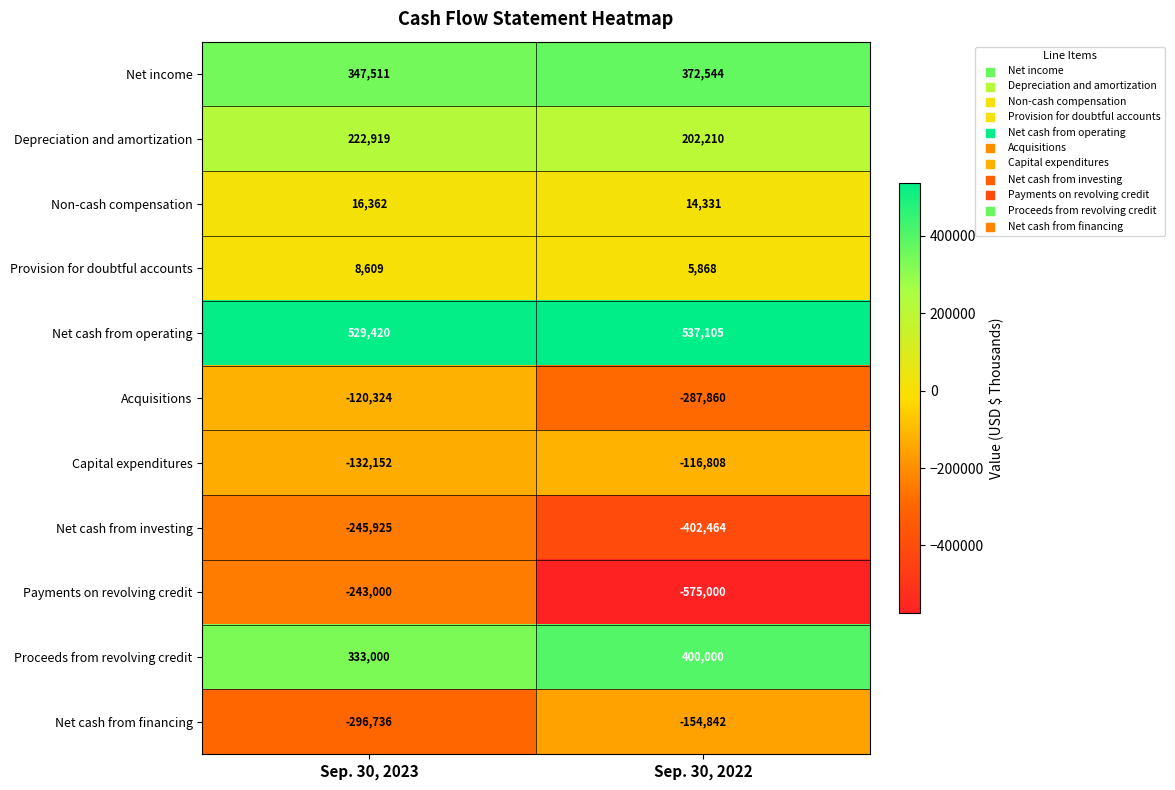

What is the sum of the Acquisitions values at Sep. 30, 2023 and Sep. 30, 2022?

-408184